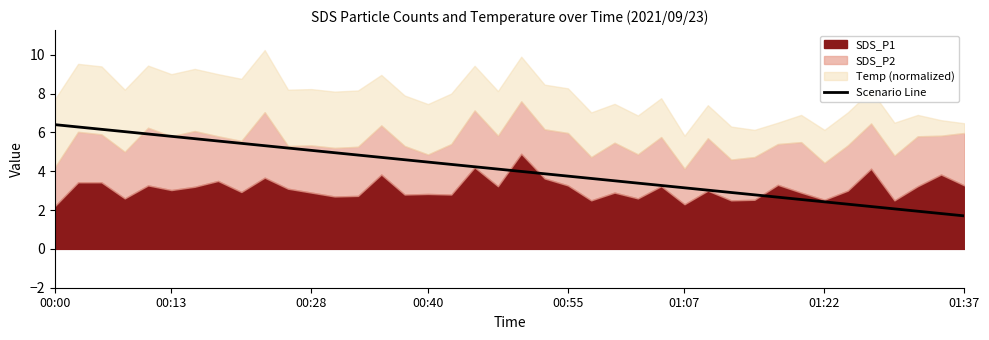

What is the lowest value of the Scenario Line series?

1.7